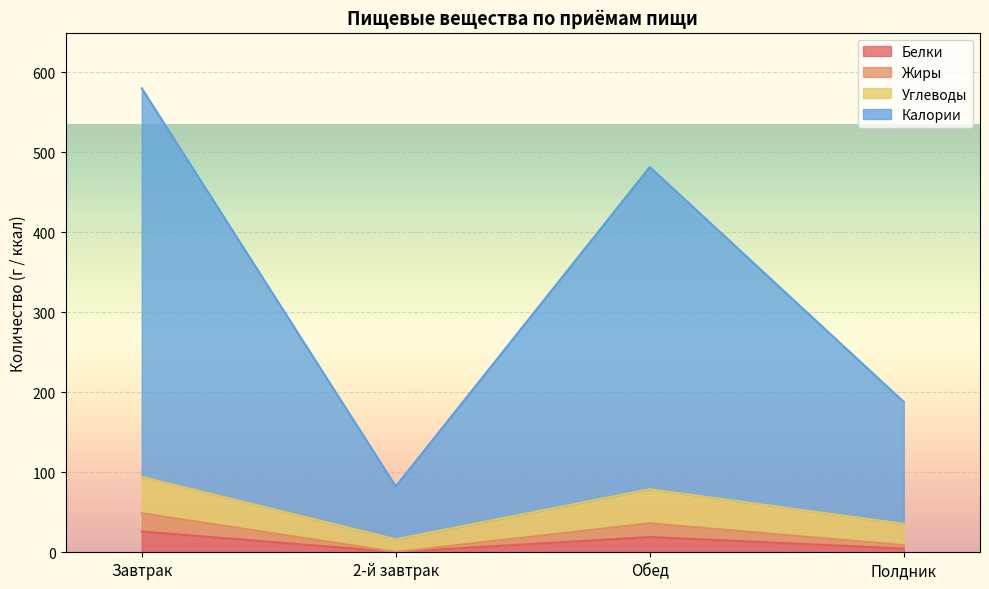

What position from the left is Завтрак?

1